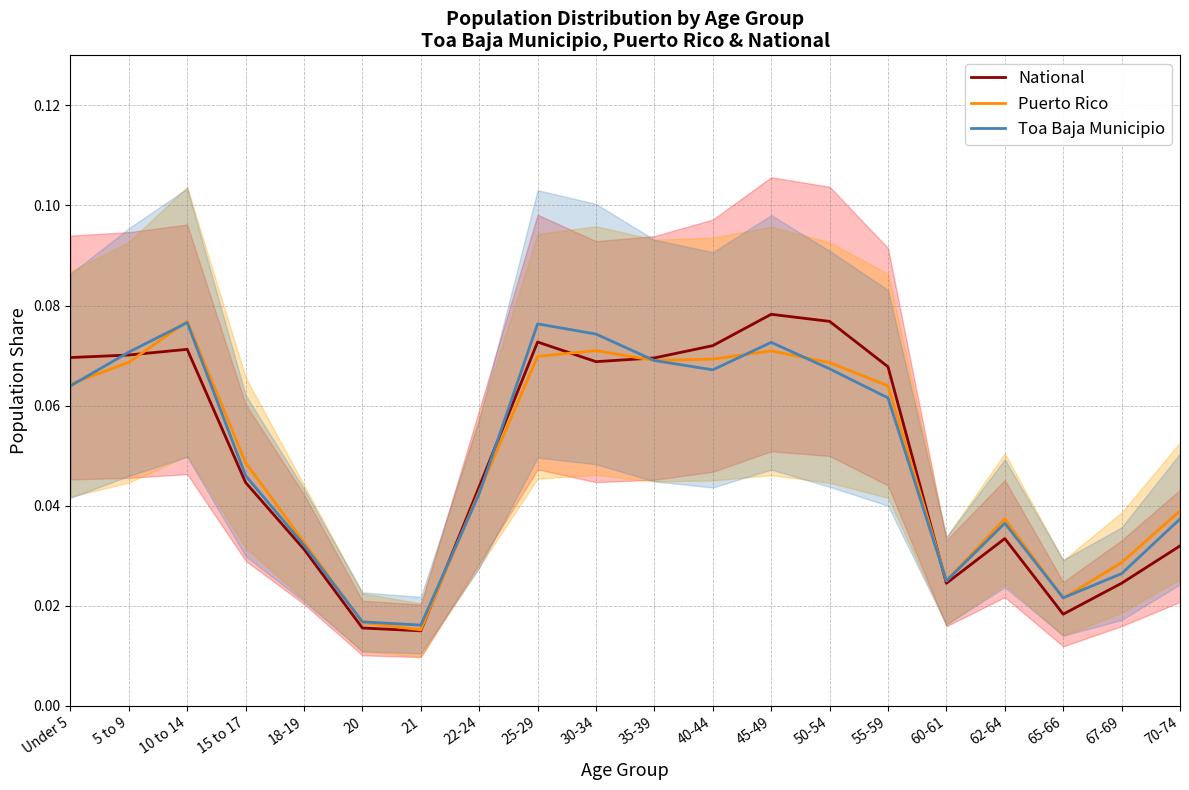

What is the label of the 17th point from the left?

62-64